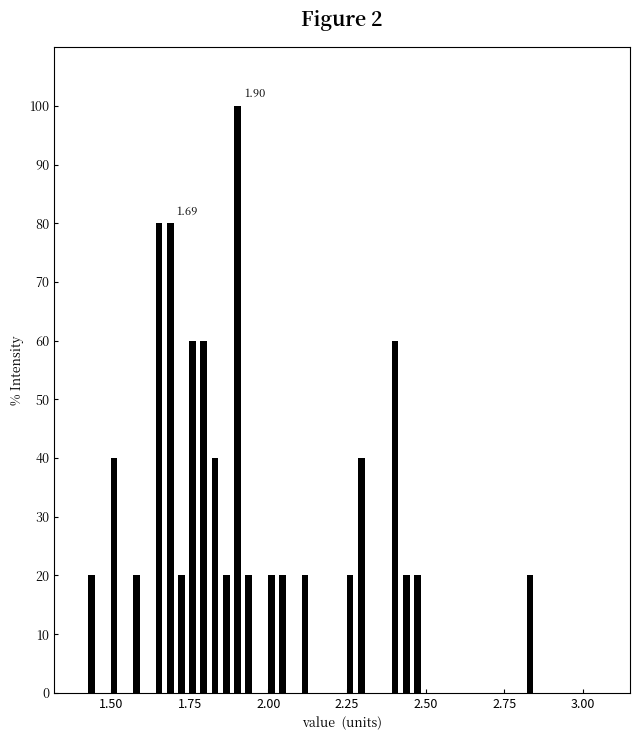

Around what value on the x-axis is the tallest bar? Give the approximate position of its centre, as read against the axis.

1.90